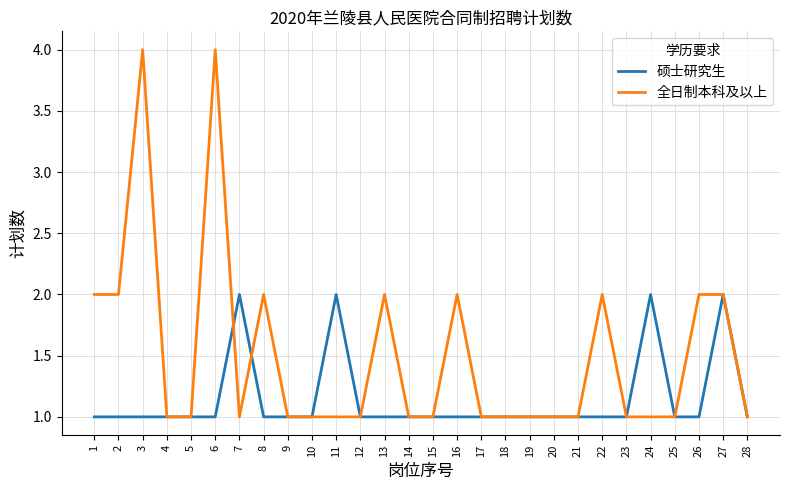

Is the value of 全日制本科及以上 at 3 greater than the value of 硕士研究生 at 5?

Yes